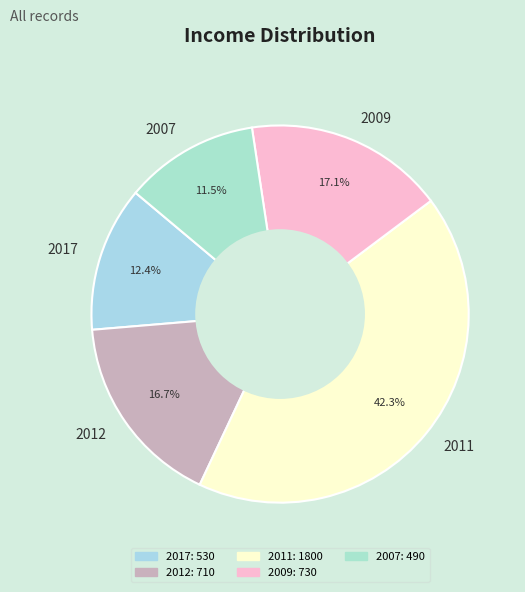

What percentage do 2017 and 2012 together represent?

29.1%